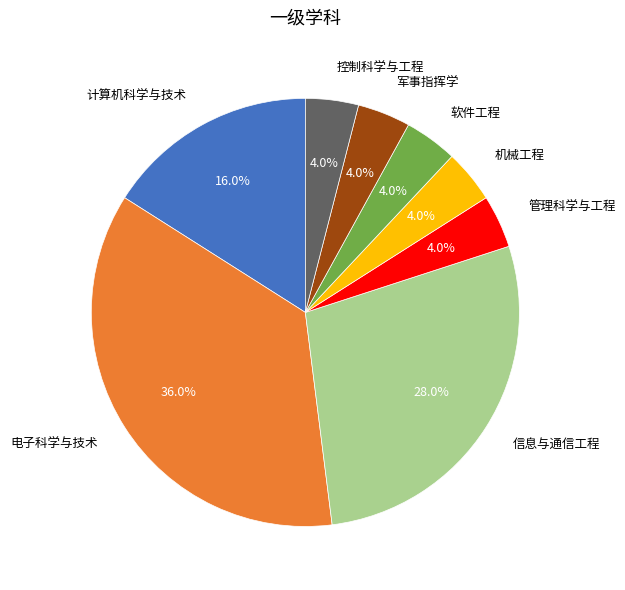

Which slice is the largest?

电子科学与技术